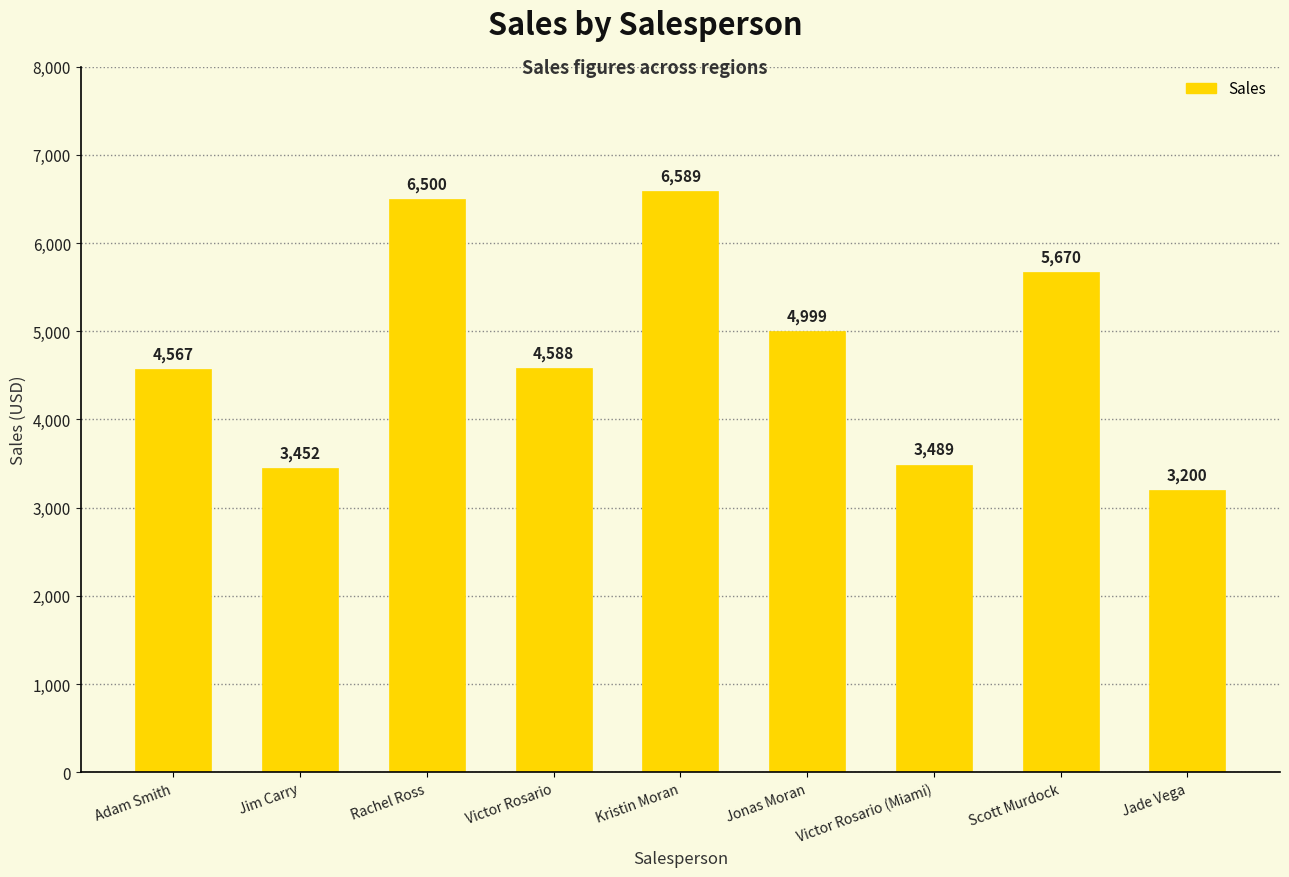

Where is the data nearest to the value 4894?

Jonas Moran